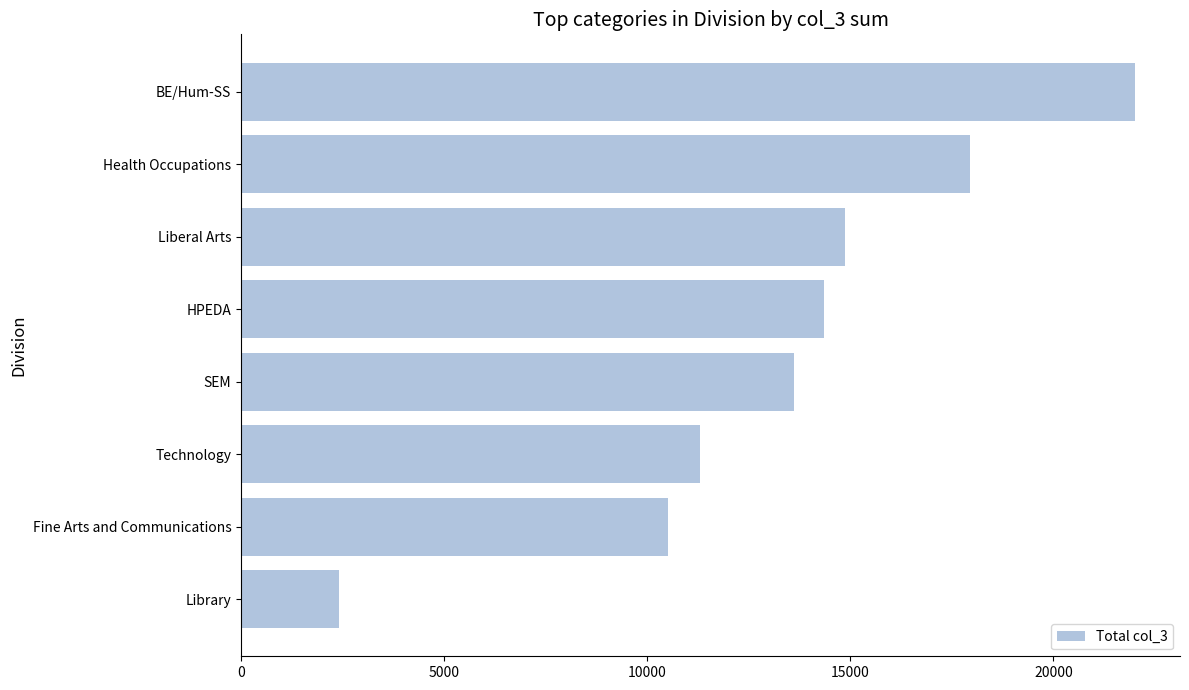

Read the value at BE/Hum-SS, to the nearest 100.

22000